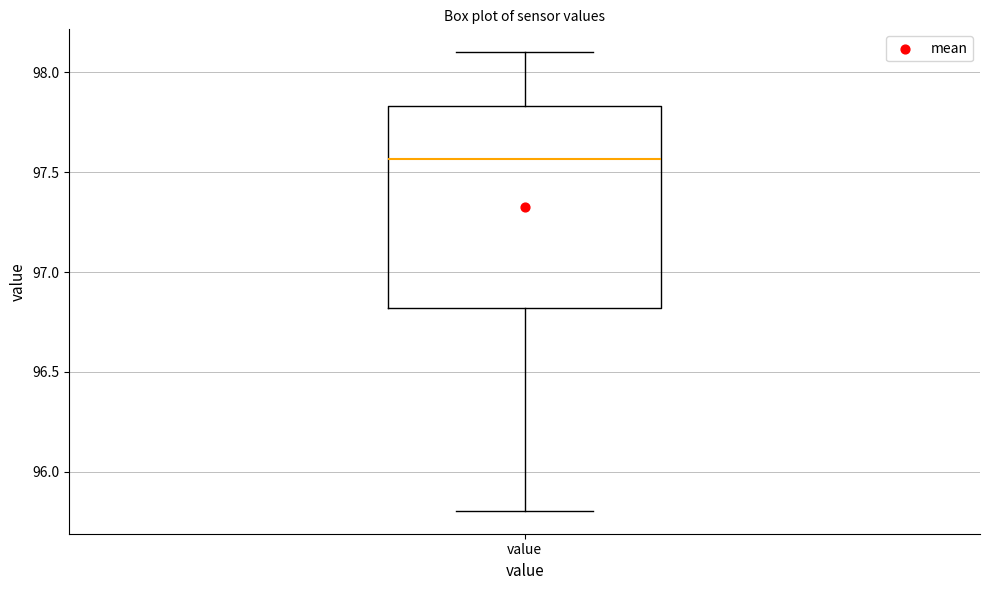

Transcribe this box plot: give where the median line is, the range the box spans, and where the two whiskers end, as read against the y-axis. The values are not printed on the chart, so give them approximately, as read against the axis.

median 97.55, box 96.80 to 97.85, whiskers 95.80 to 98.10